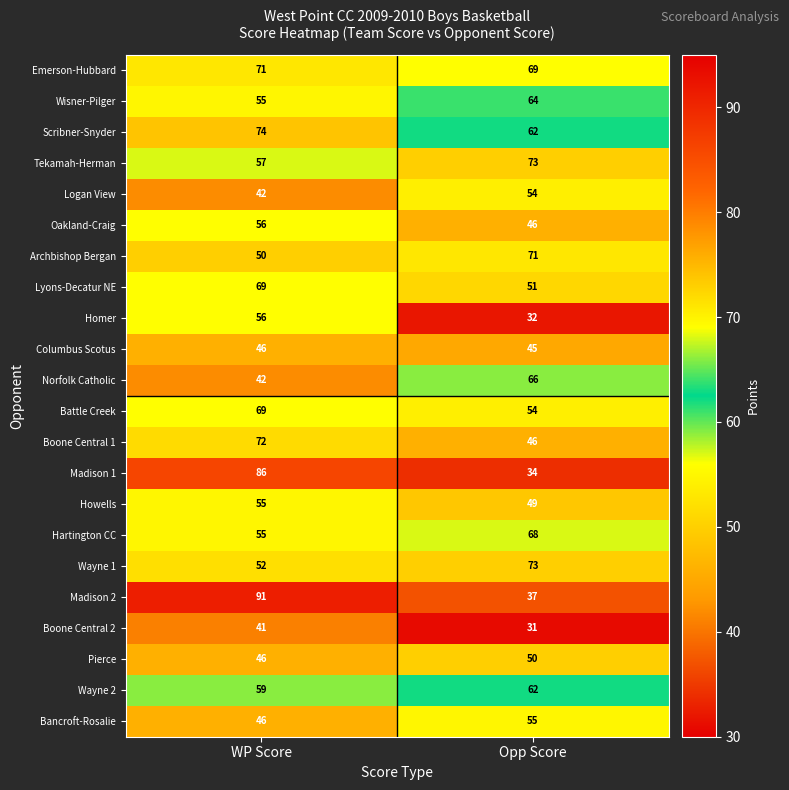

Which series has the largest total across all categories?

Emerson-Hubbard